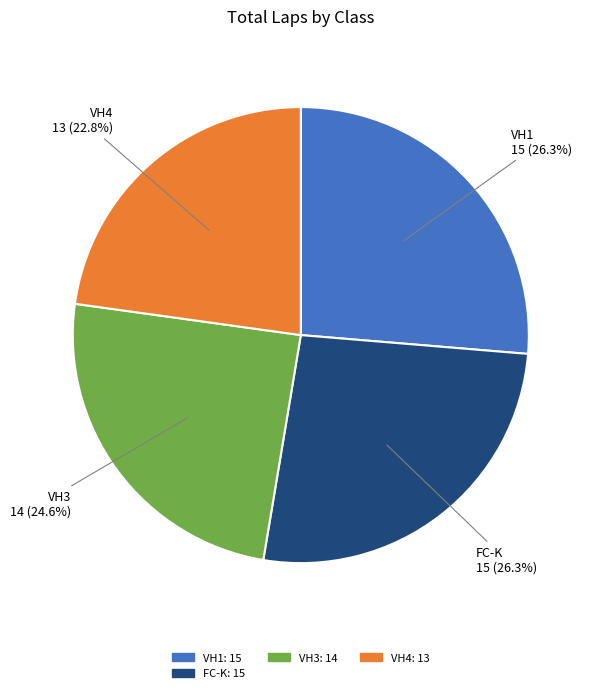

How many segments does this pie chart have?

4